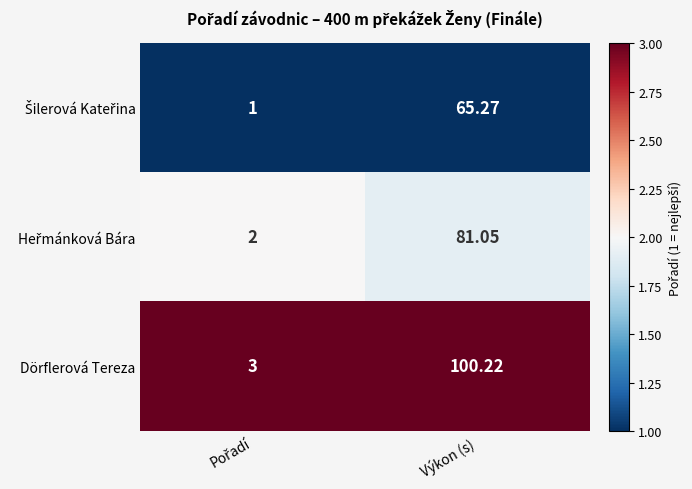

At which category is the sum across all series the highest?

Výkon (s)